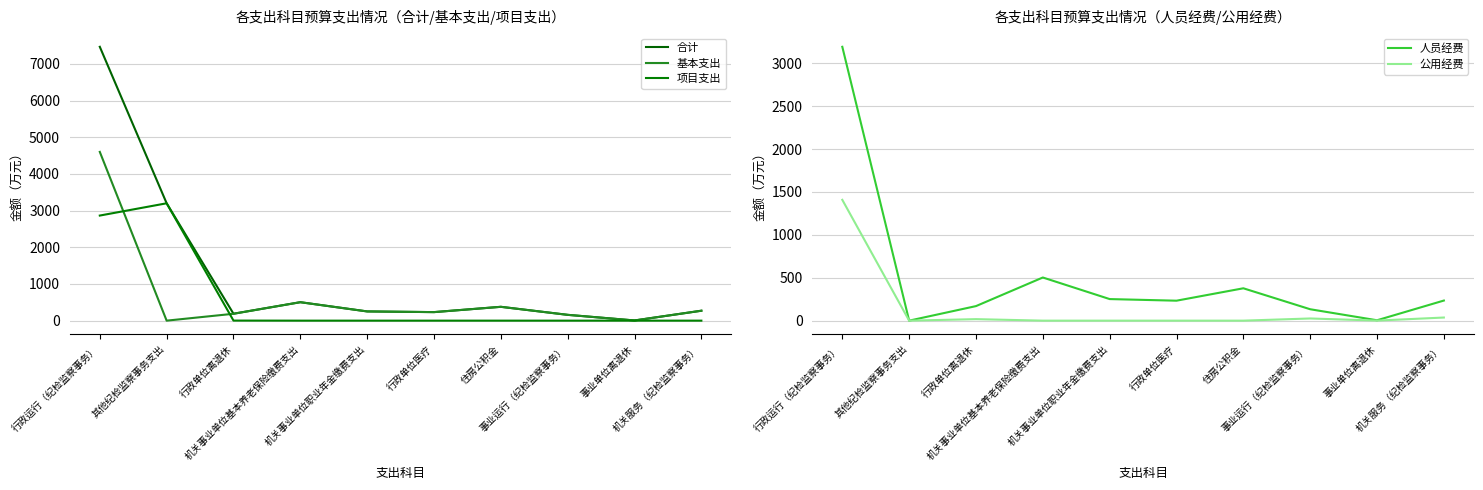

Which series has the widest spread of values?

合计